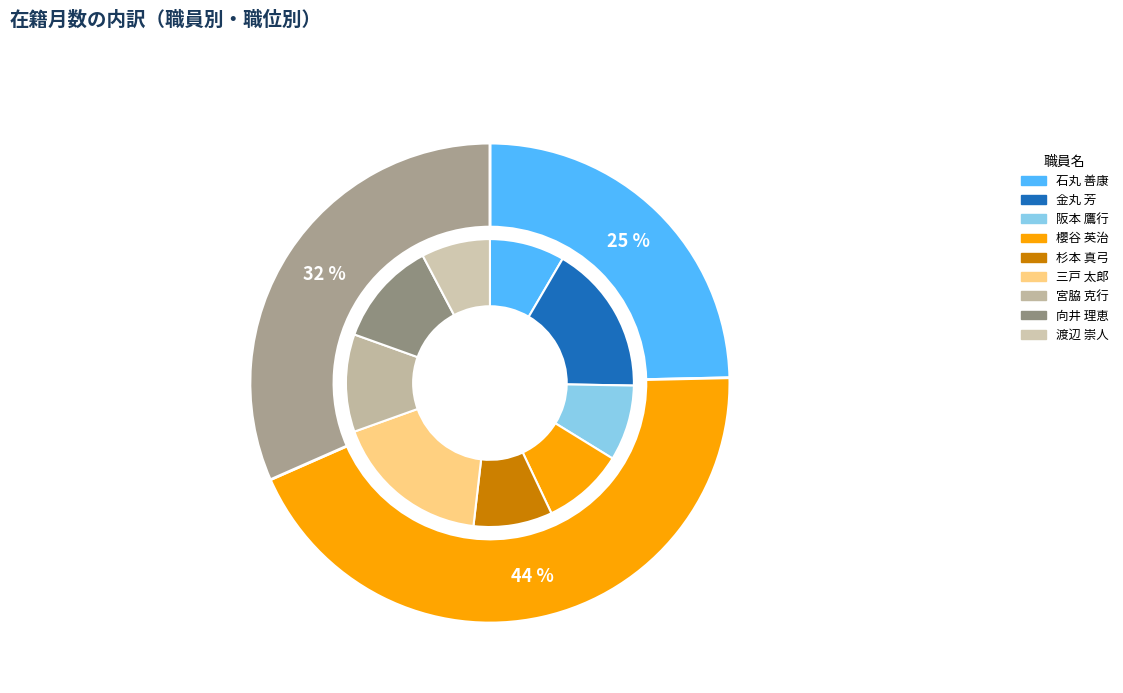

What is the change in value from 金丸 芳 to 櫻谷 英治?

-109